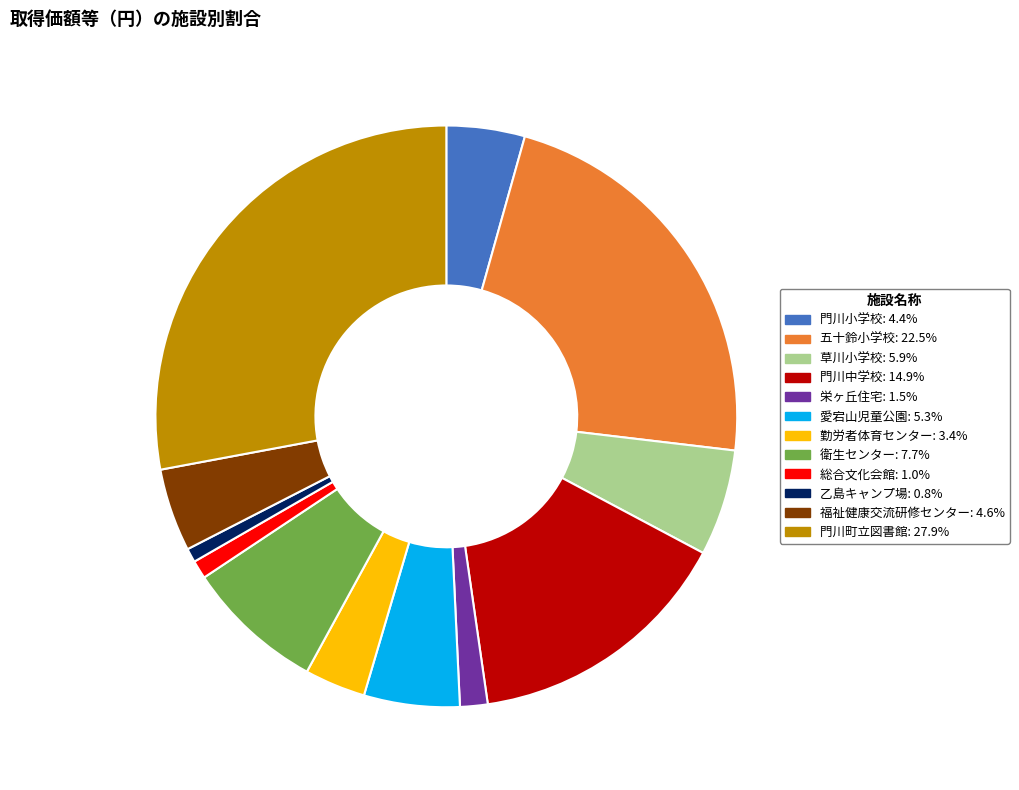

Which category has the biggest portion of the pie?

門川町立図書館